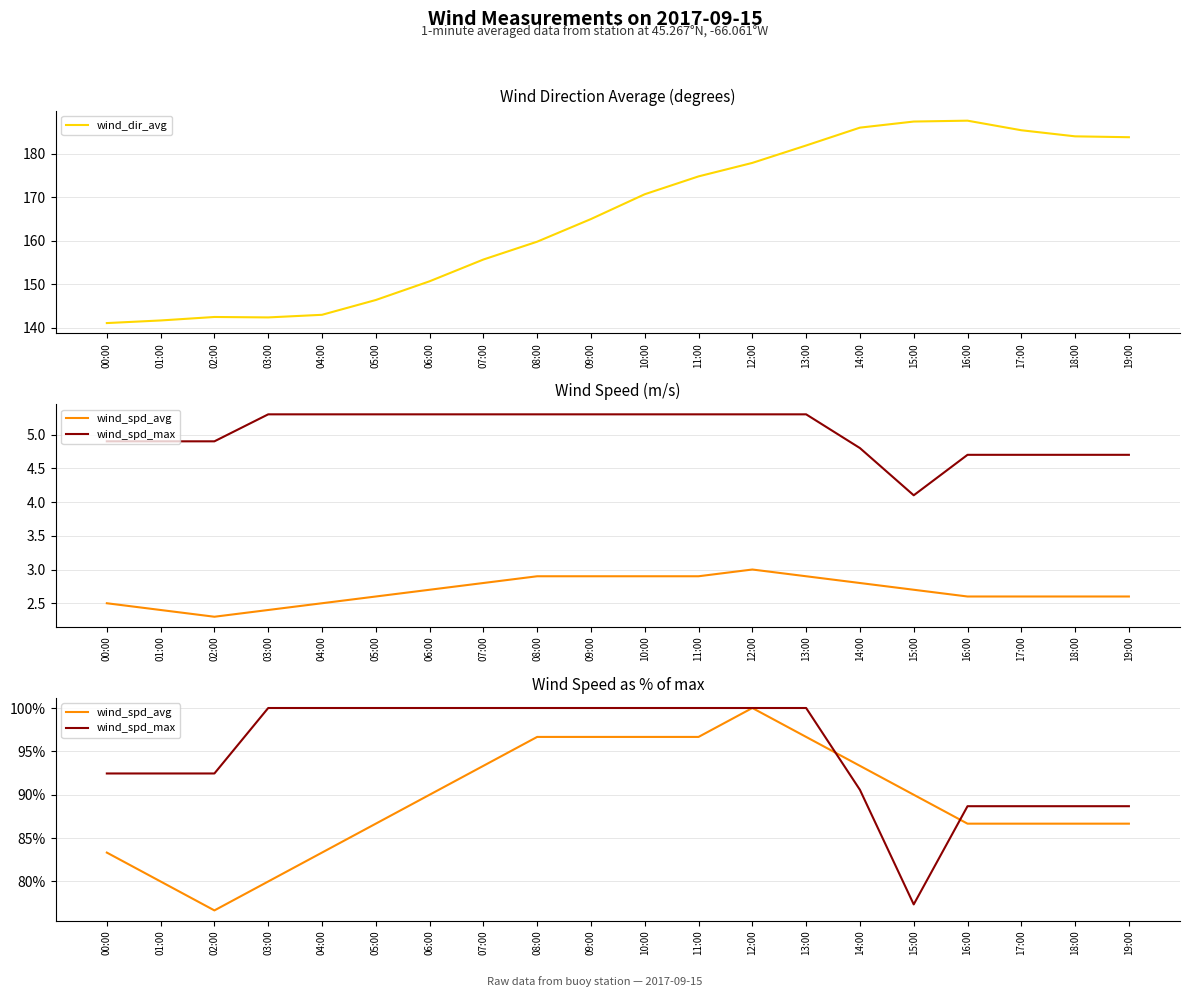

The wind_spd_avg series shows 19.5 at 09:00. True or false?

False